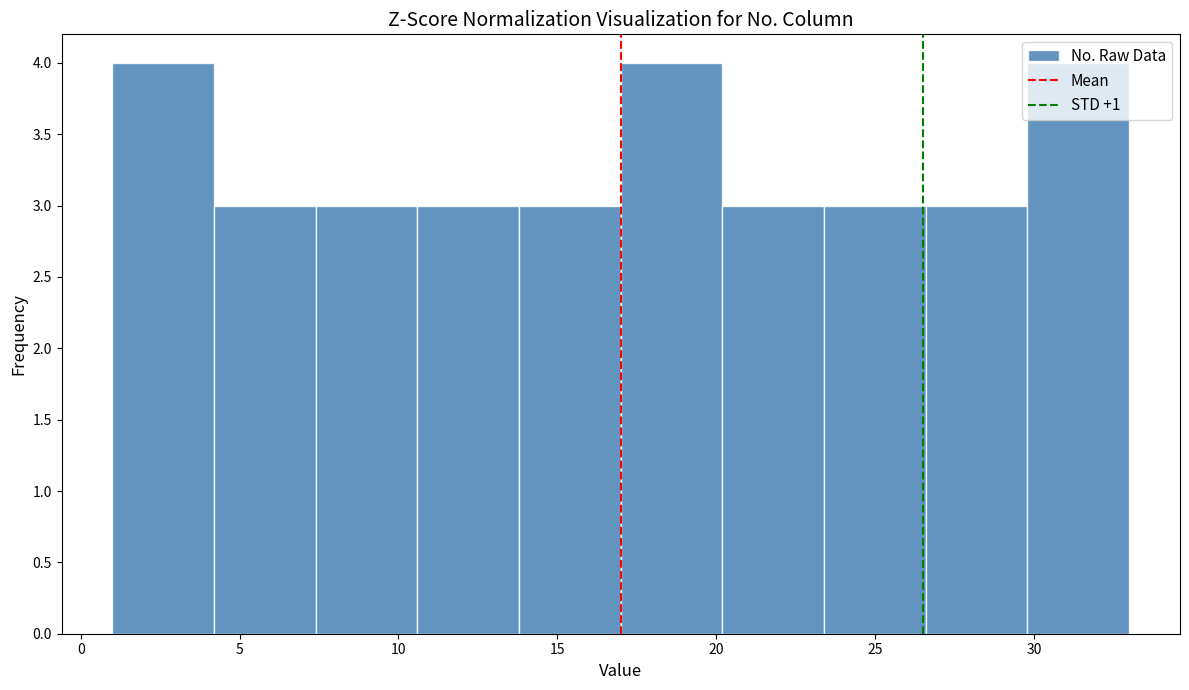

What is the height of the bar covering 13.8 to 17.0 on the x-axis? Neither the bar edges nor the heights are printed on the chart, so give them approximately, as read against the axes.

3